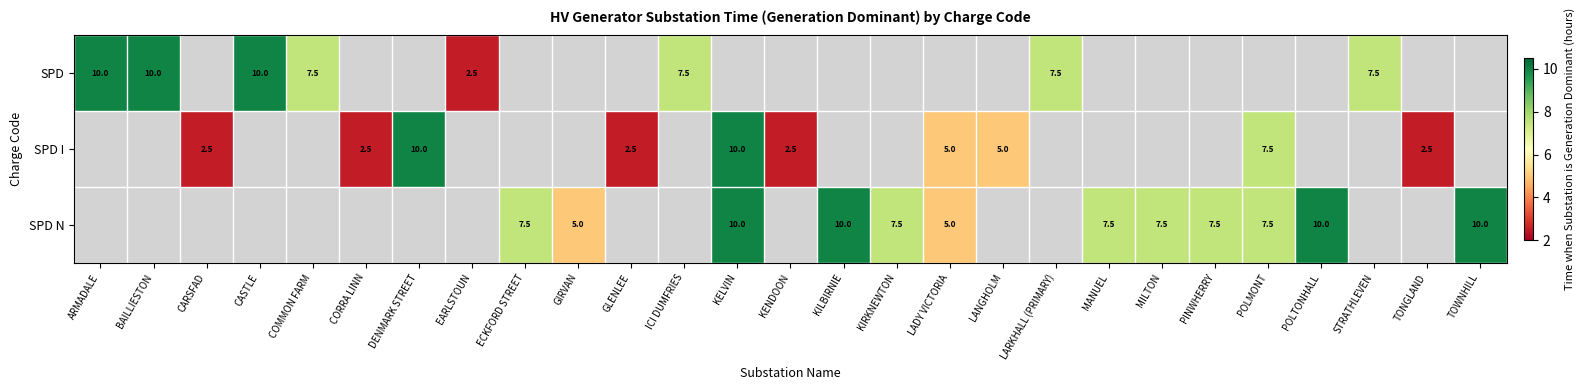

At how many categories does at least one series exceed 8?

8